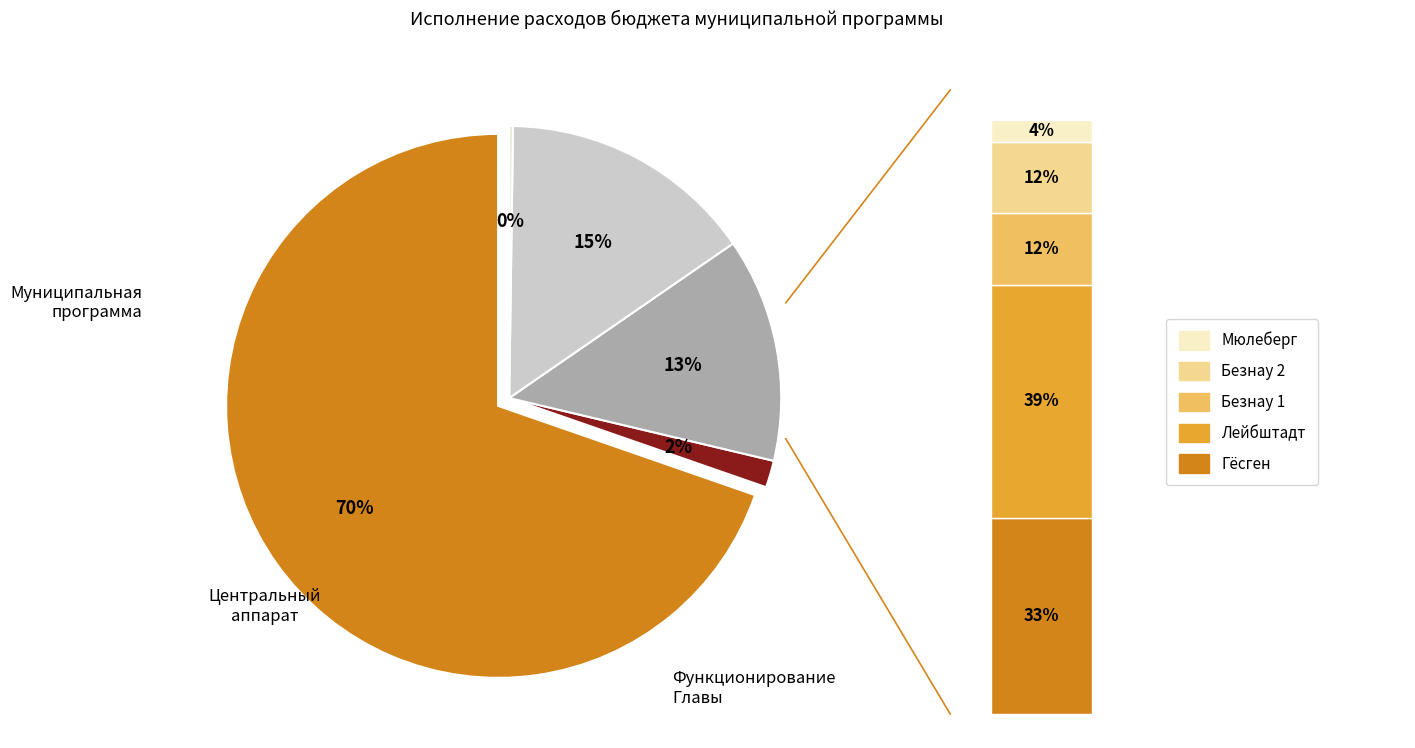

Rank the categories by value from highest to lowest.

Муниципальная программа, Содержание органов, Функционирование Главы, Центральный аппарат, Оценка недвижимости